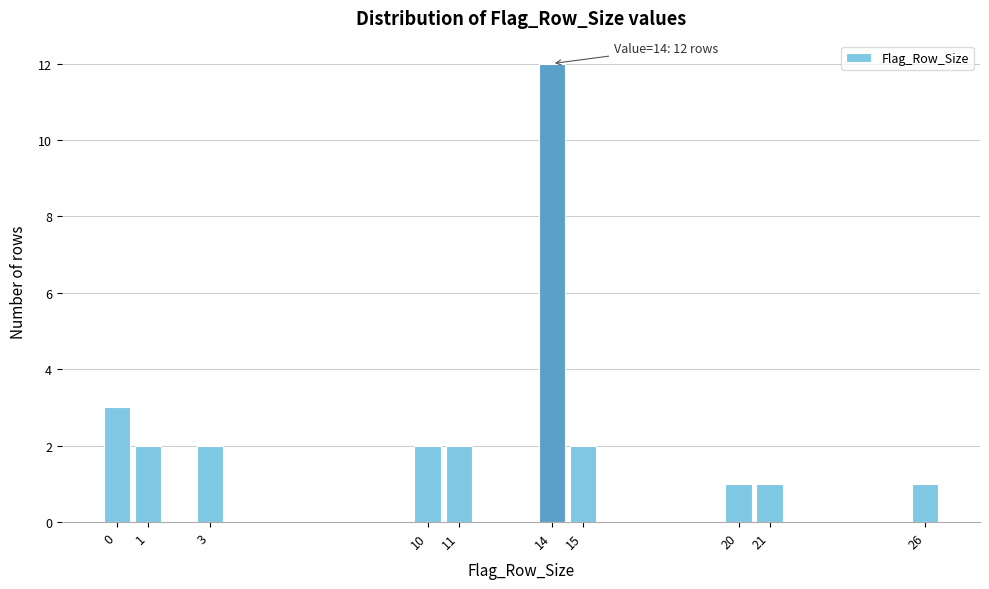

Reading left to right, list all the values displayed in this chart.

3	2	2	2	2	12	2	1	1	1